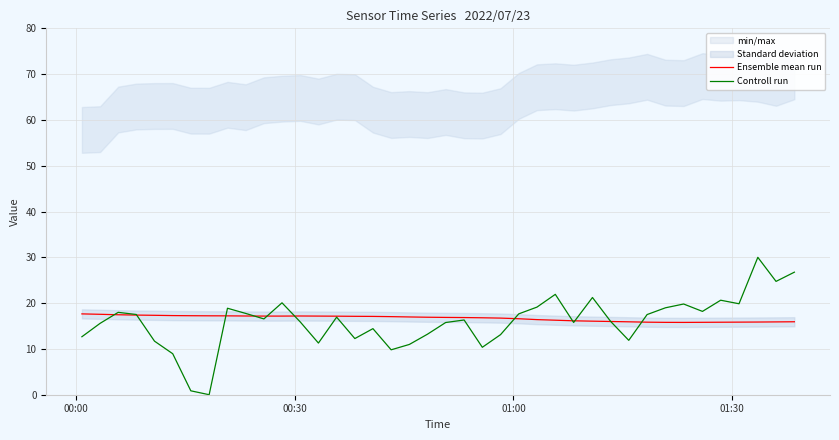

Which series ends up on top after the final intersection of Ensemble mean run and Controll run?

Controll run